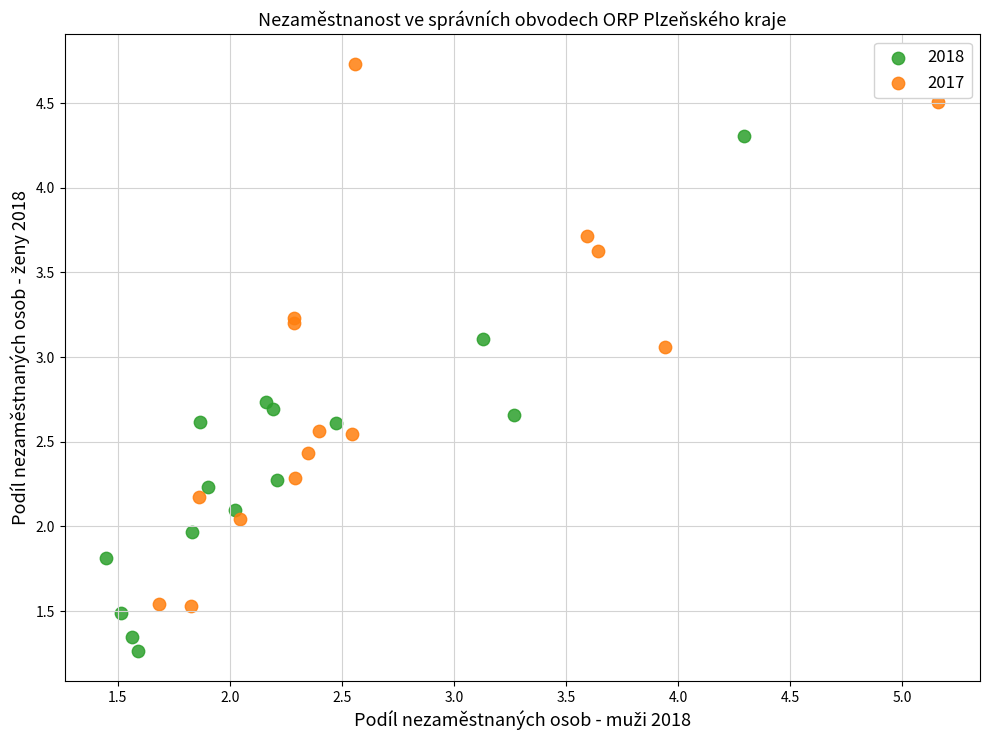

Which series contains the highest Y value?

2017